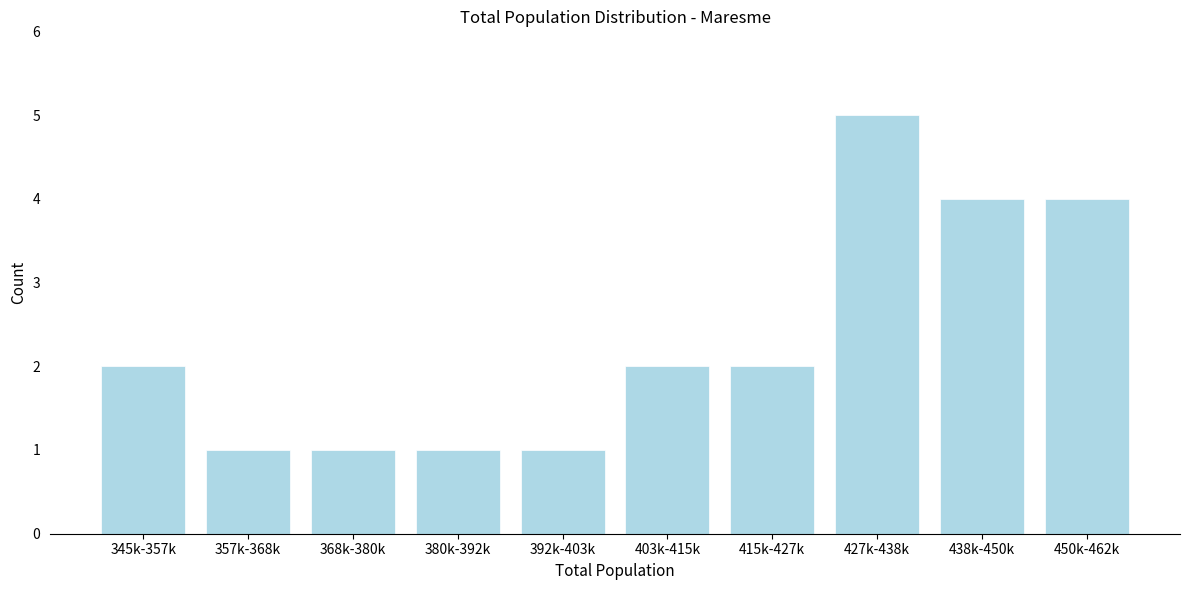

Reading left to right, what are all the values shown in this chart?

2	1	1	1	1	2	2	5	4	4